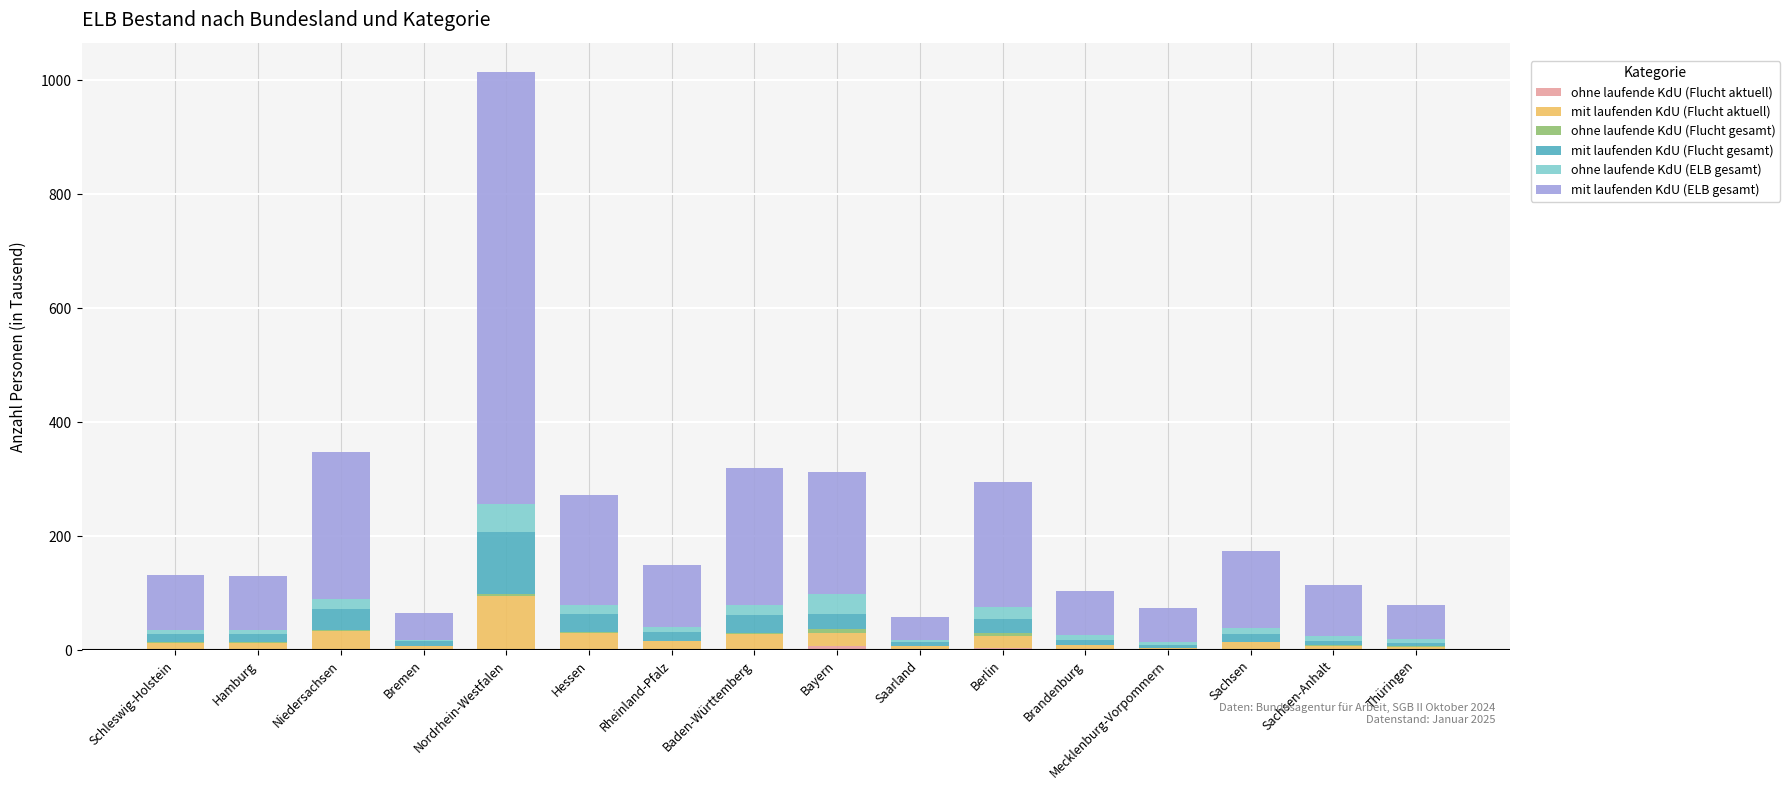

At which category is the sum across all series the highest?

Nordrhein-Westfalen